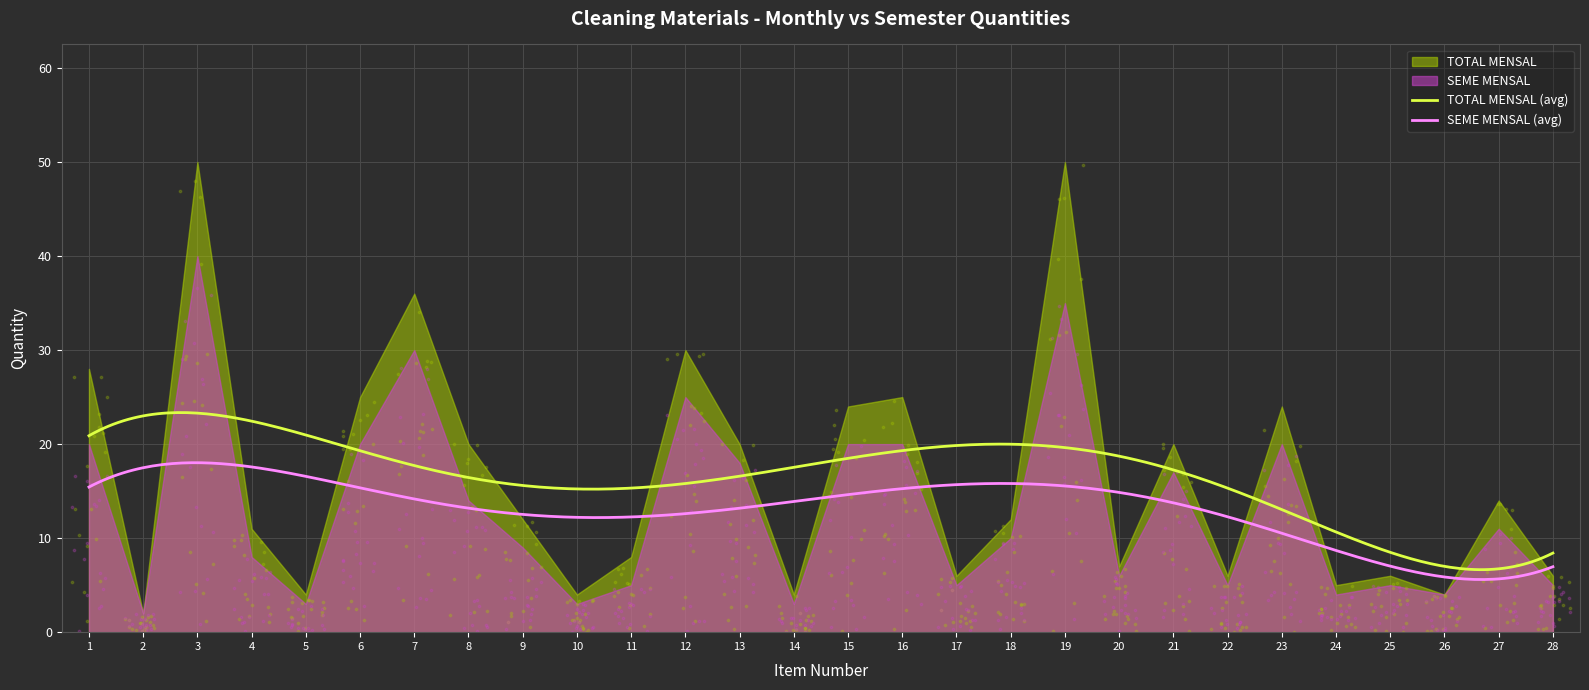

At which category is the sum across all series the highest?

3